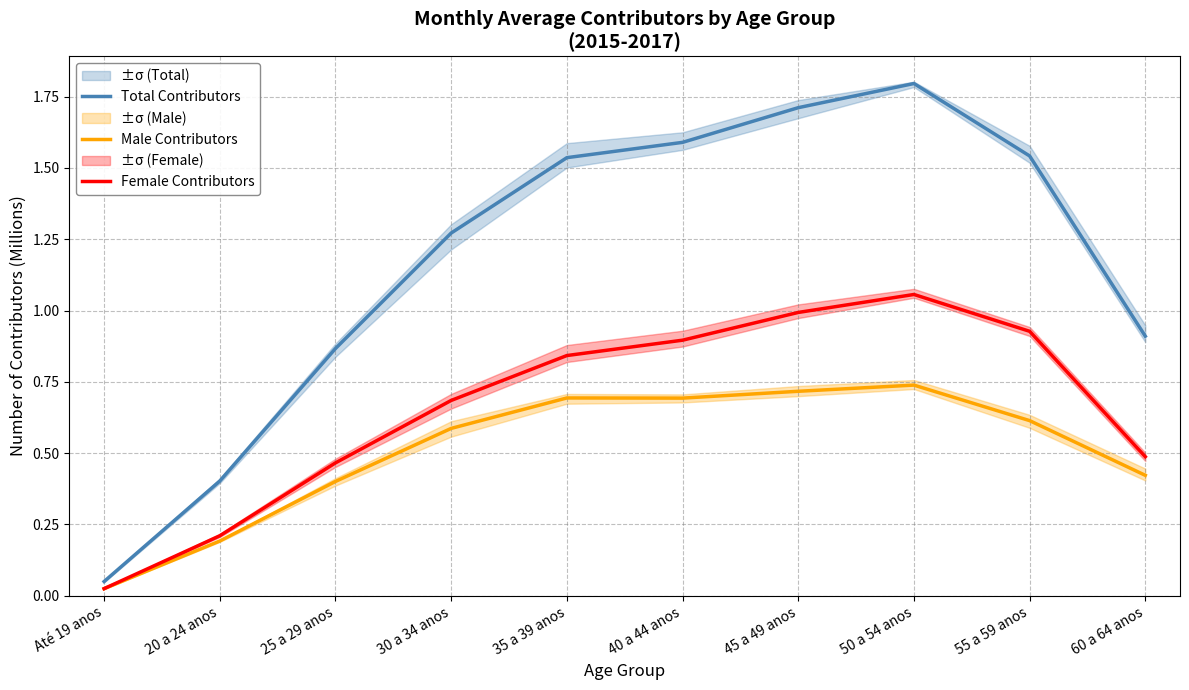

Reading left to right, list all the values displayed in this chart.

Total Contributors: Até 19 anos=0.0	20 a 24 anos=0.4	25 a 29 anos=0.9	30 a 34 anos=1.3	35 a 39 anos=1.5	40 a 44 anos=1.6	45 a 49 anos=1.7	50 a 54 anos=1.8	55 a 59 anos=1.5	60 a 64 anos=0.9
Male Contributors: Até 19 anos=0.0	20 a 24 anos=0.2	25 a 29 anos=0.4	30 a 34 anos=0.6	35 a 39 anos=0.7	40 a 44 anos=0.7	45 a 49 anos=0.7	50 a 54 anos=0.7	55 a 59 anos=0.6	60 a 64 anos=0.4
Female Contributors: Até 19 anos=0.0	20 a 24 anos=0.2	25 a 29 anos=0.5	30 a 34 anos=0.7	35 a 39 anos=0.8	40 a 44 anos=0.9	45 a 49 anos=1.0	50 a 54 anos=1.1	55 a 59 anos=0.9	60 a 64 anos=0.5